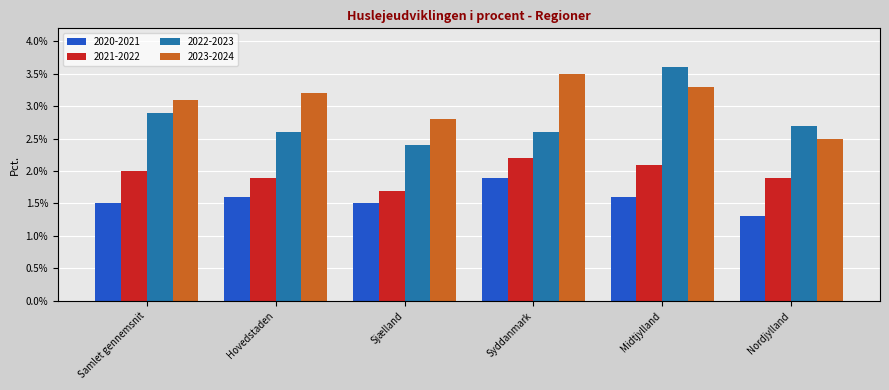

List the series in order of their peak value, highest first.

2022-2023, 2023-2024, 2021-2022, 2020-2021